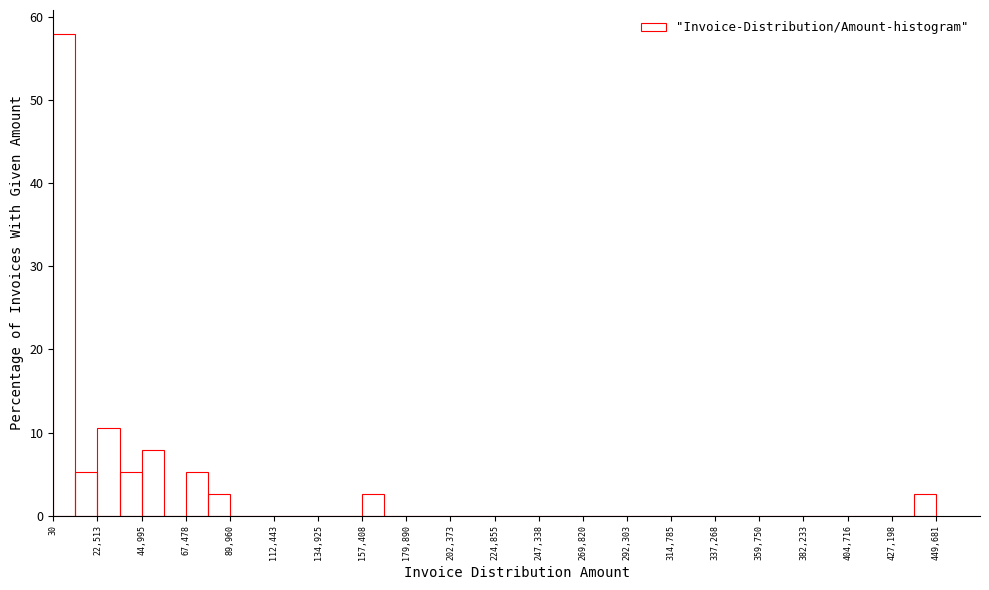

Around what value on the x-axis is the tallest bar? Give the approximate position of its centre, as read against the axis.

5000